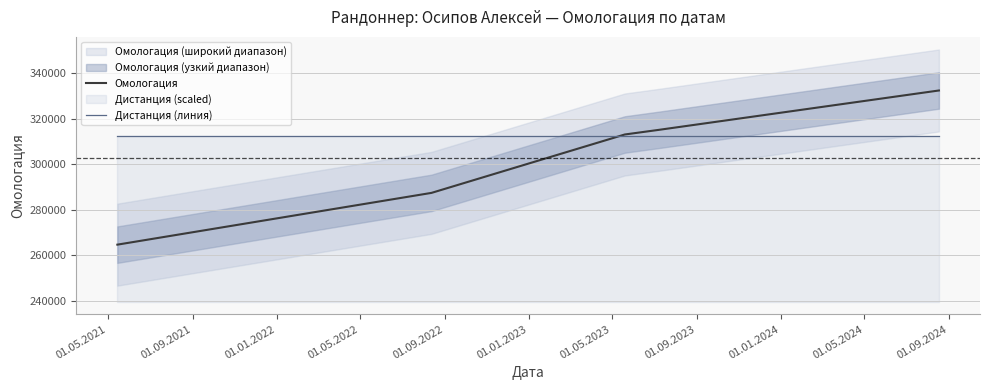

Which series has the largest total across all categories?

Дистанция (линия)